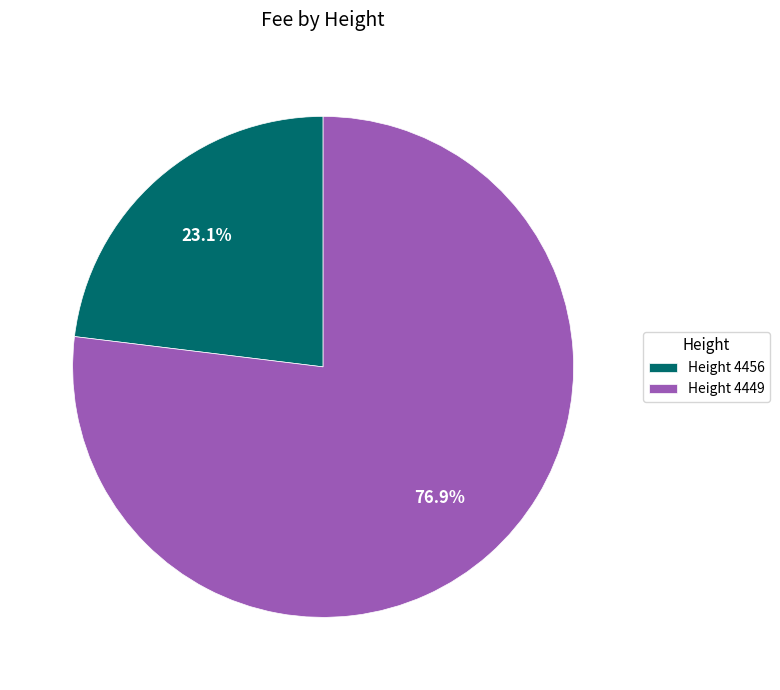

What is the ratio of the value at Height 4449 to the value at Height 4456?

3.3